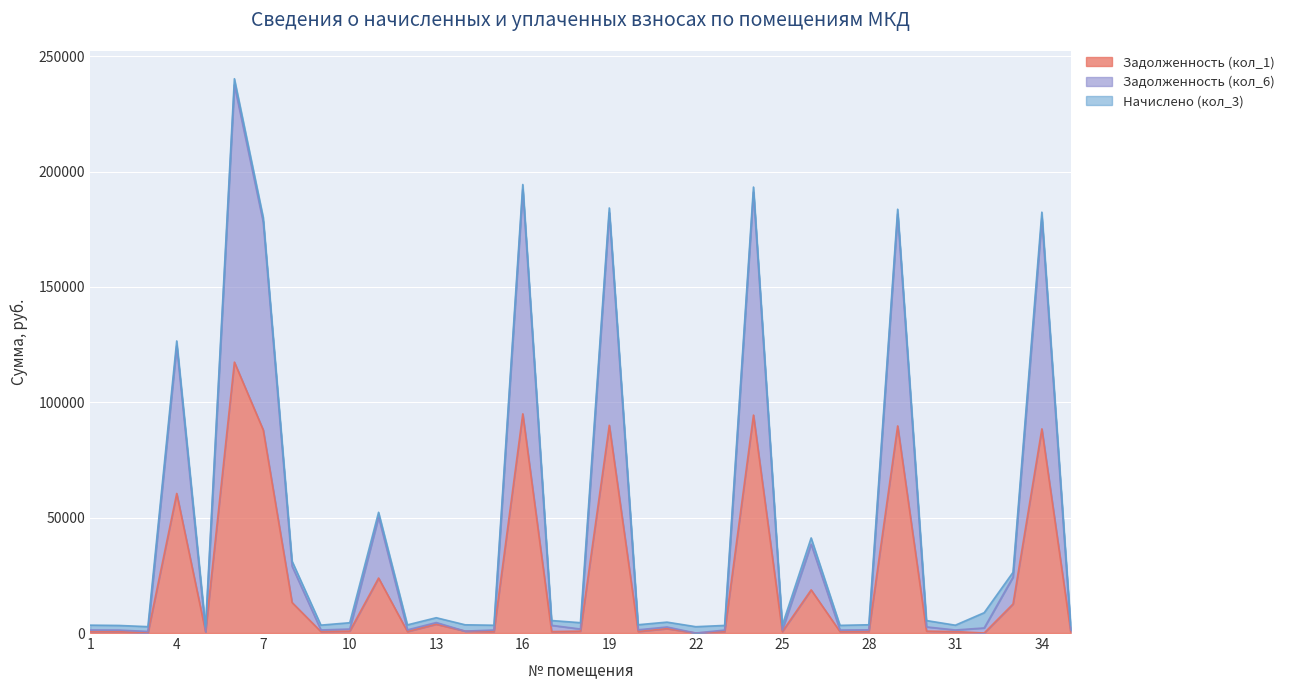

True or false: Задолженность (кол_6) and Задолженность (кол_1) intersect in this chart.

False